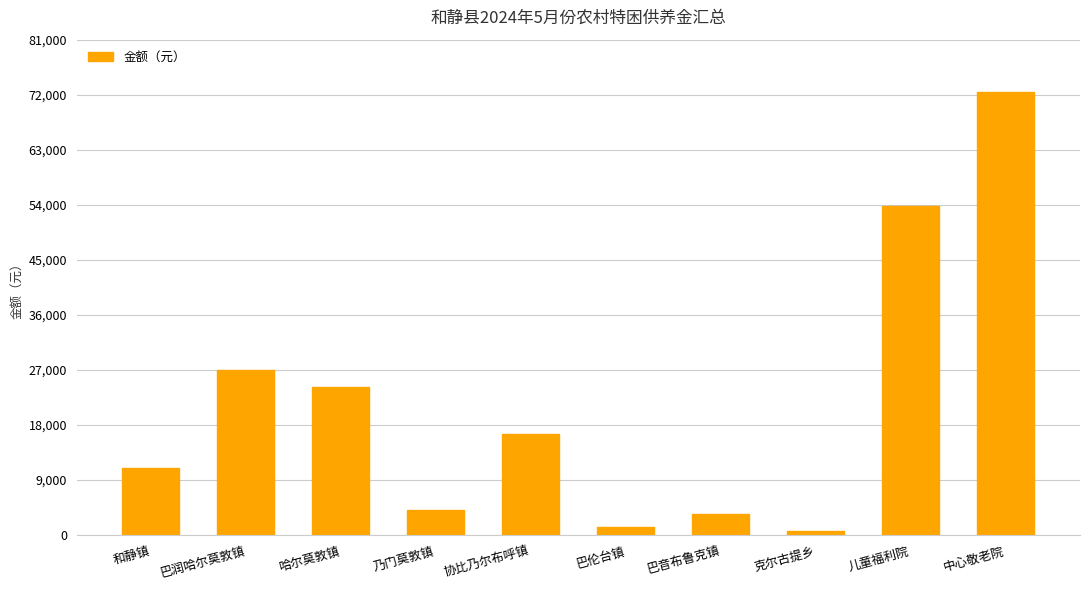

Reading left to right, transcribe all the data shown in this chart.

11040	26910	24150	4140	16560	1380	3450	690	53820	72450